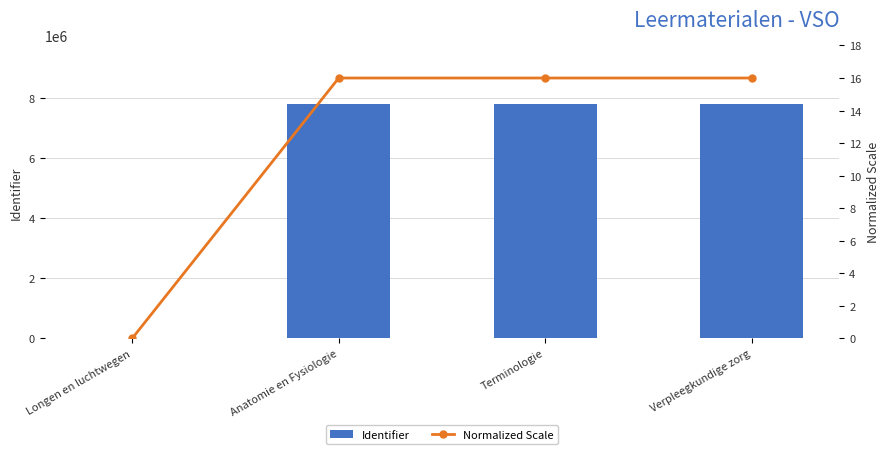

Between Longen en luchtwegen and Anatomie en Fysiologie, which series saw the biggest shift?

Identifier